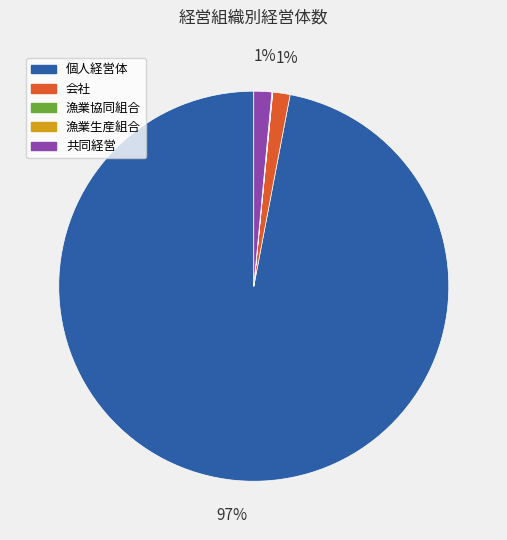

Which category has the biggest portion of the pie?

個人経営体